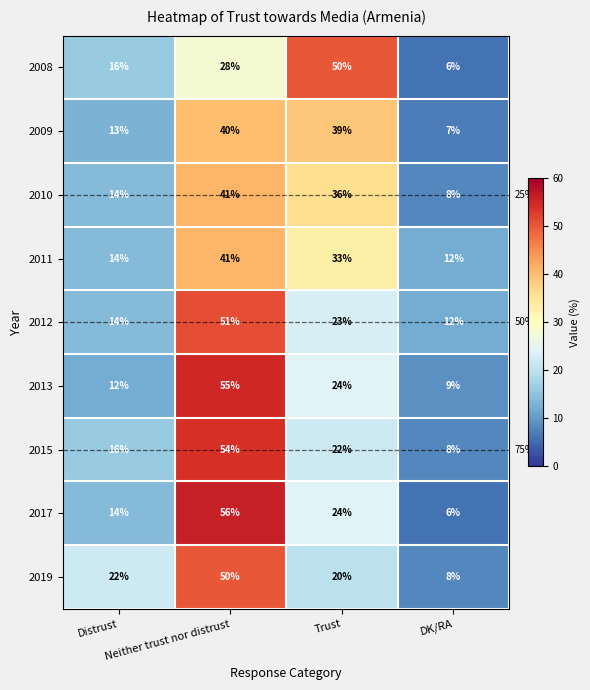

What is the minimum value shown in the chart?

6